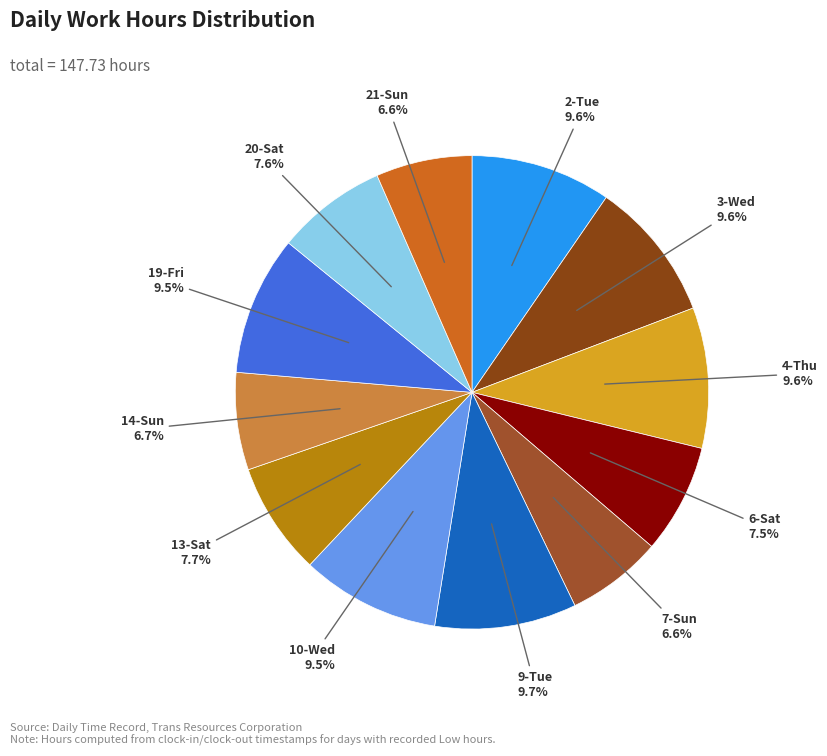

Is there any slice that represents more than half of the pie?

No